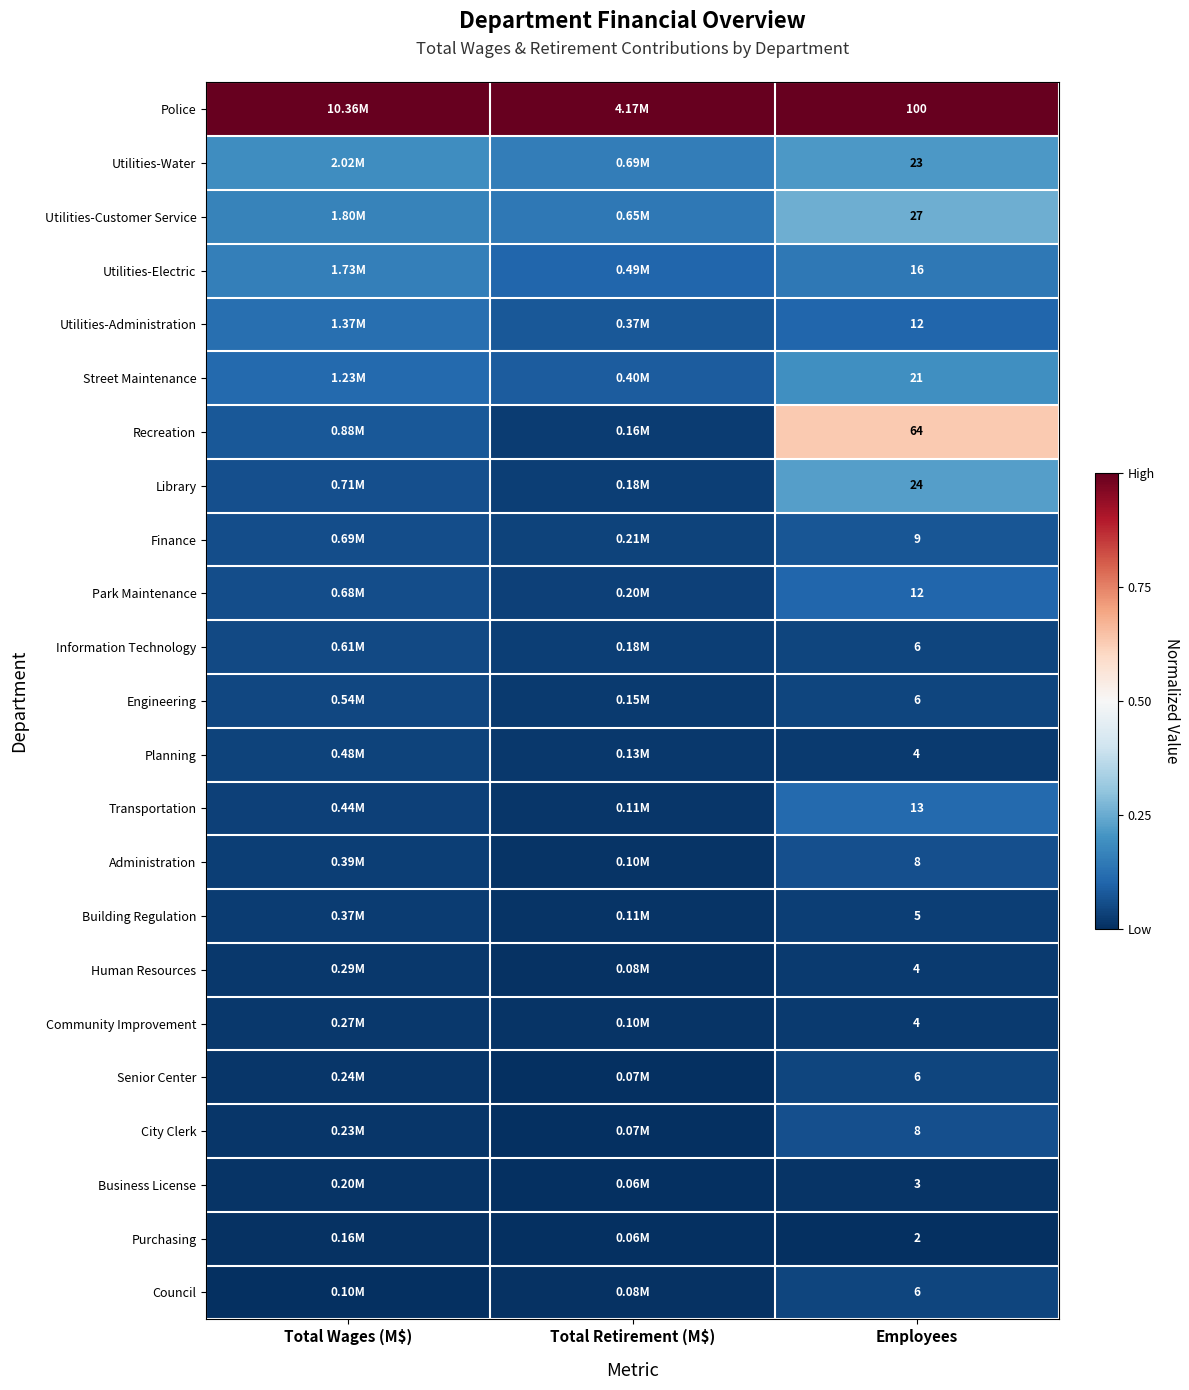

Is the value of Building Regulation at Employees greater than the value of Senior Center at Employees?

No